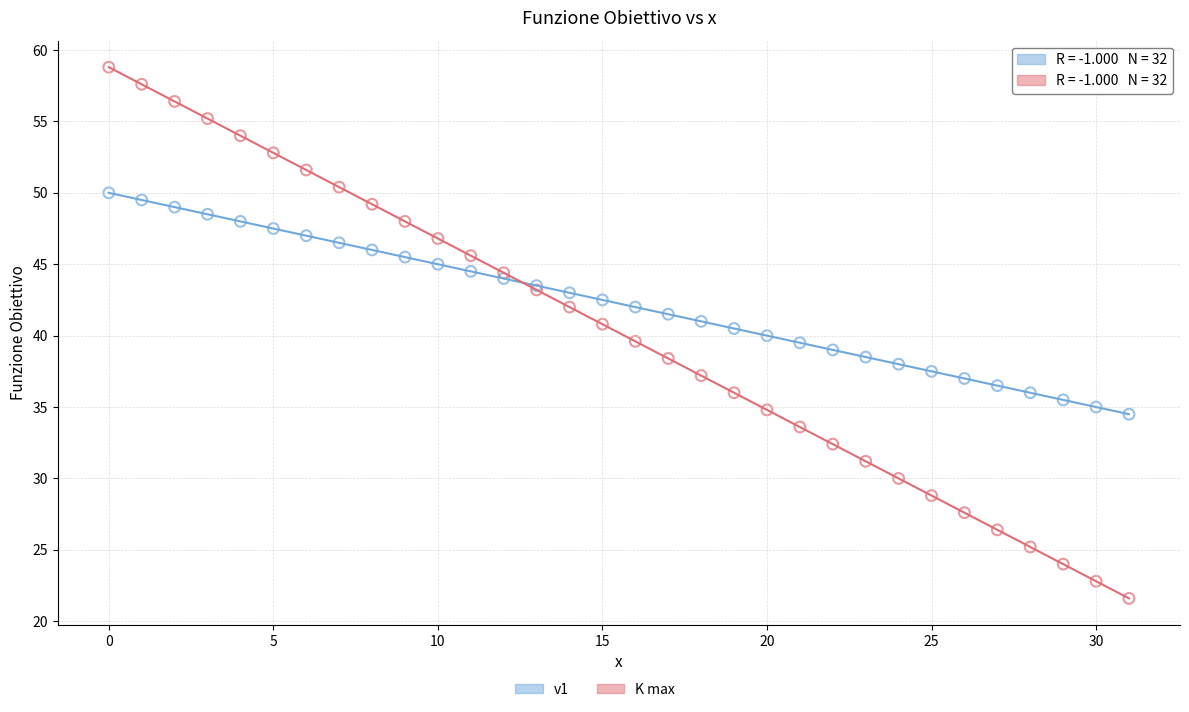

Which series reaches the maximum Y coordinate?

K max